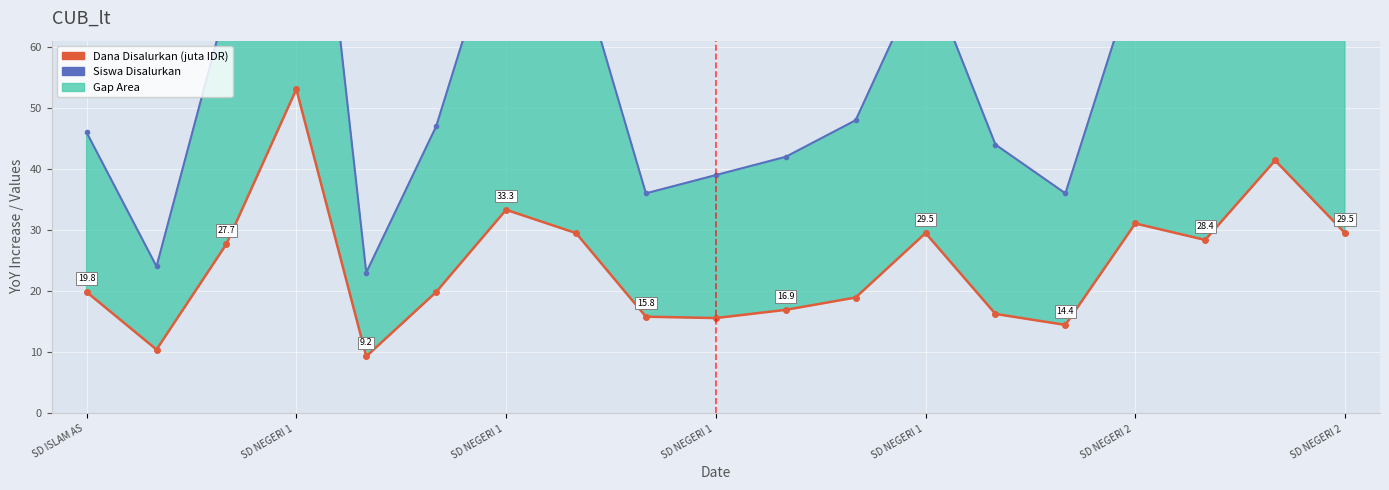

Does the chart display data point markers on the line(s)?

Yes